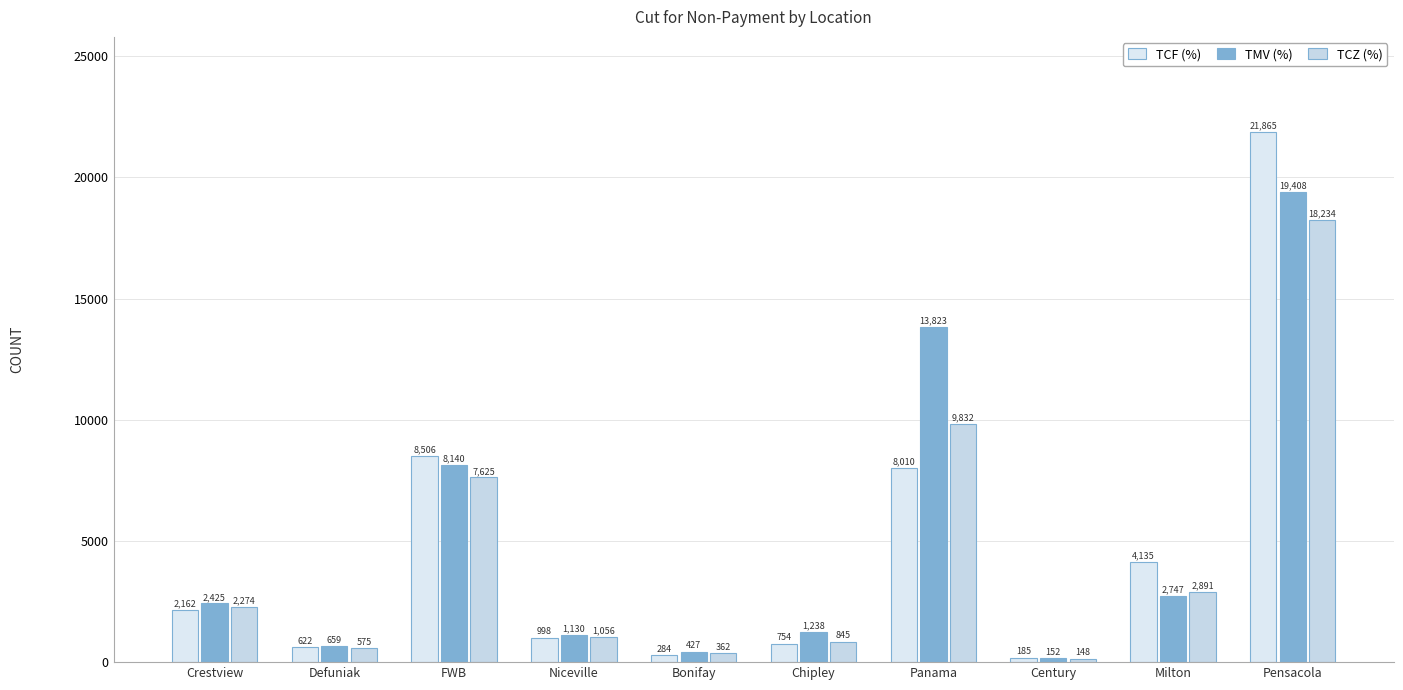

Which category has the highest value in the TMV (%) series?

Pensacola